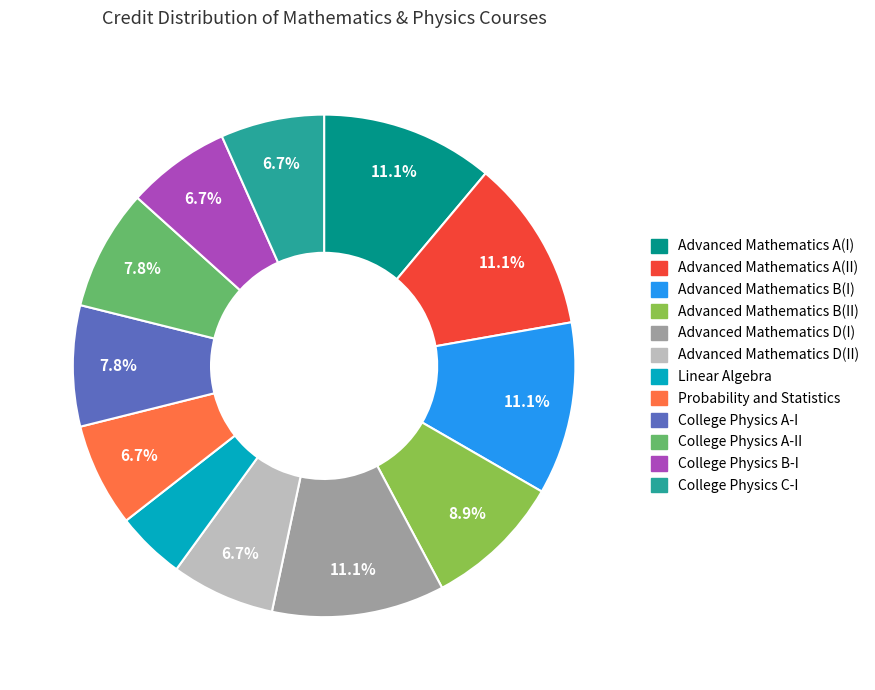

Is there any slice that represents more than half of the pie?

No